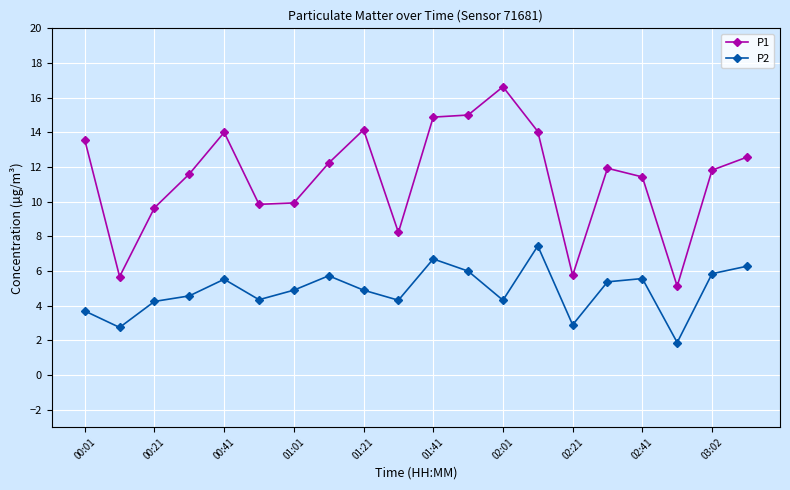

Rank the series by their maximum value, from lowest to highest.

P2, P1